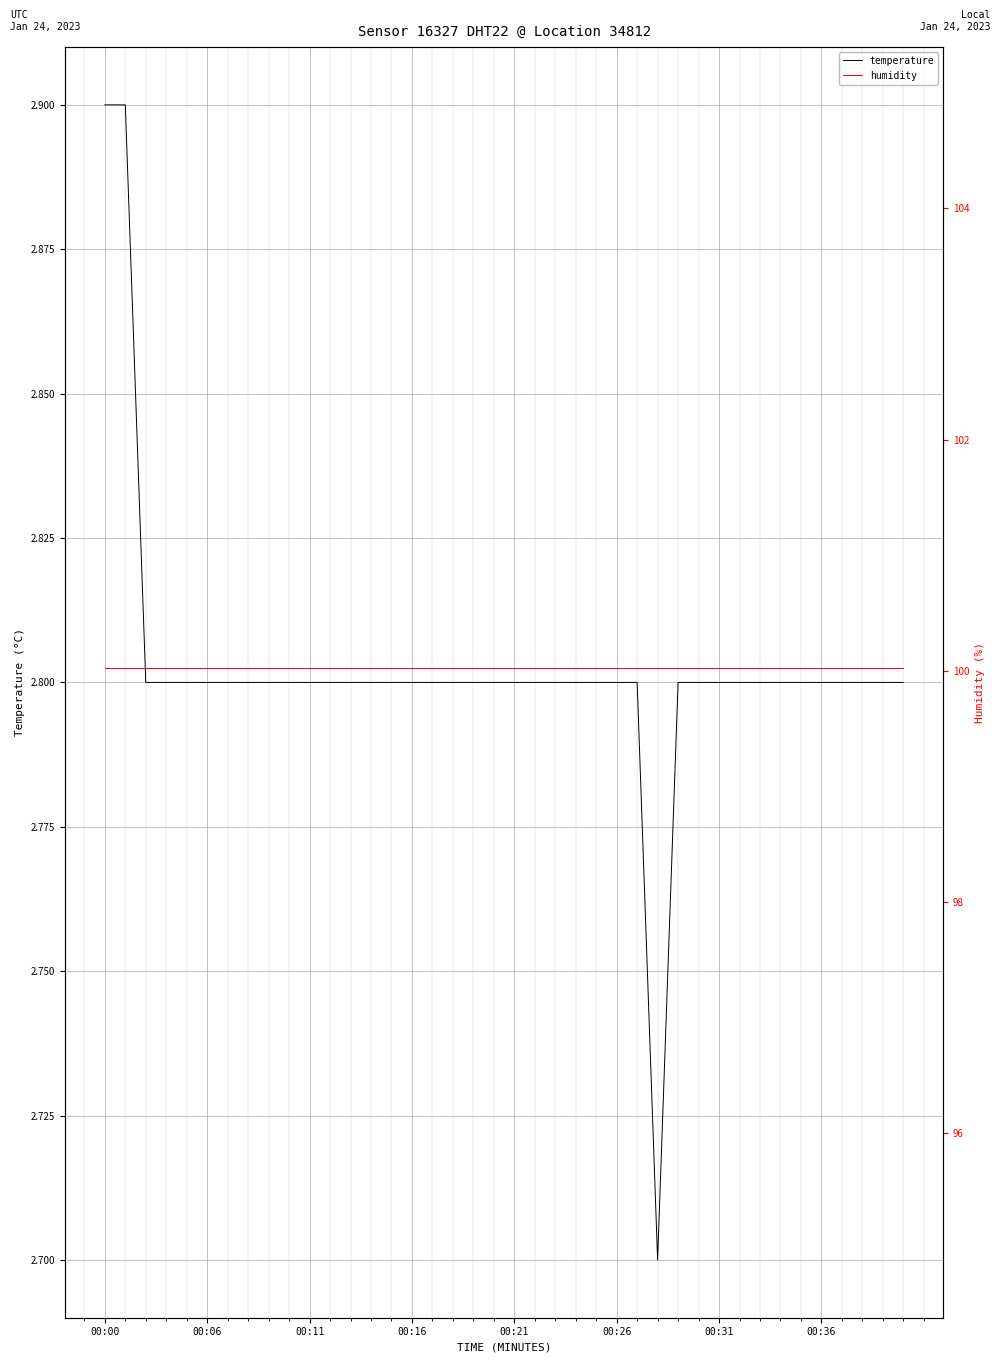

The value of humidity_raw at 9 is 45.6. True or false?

False